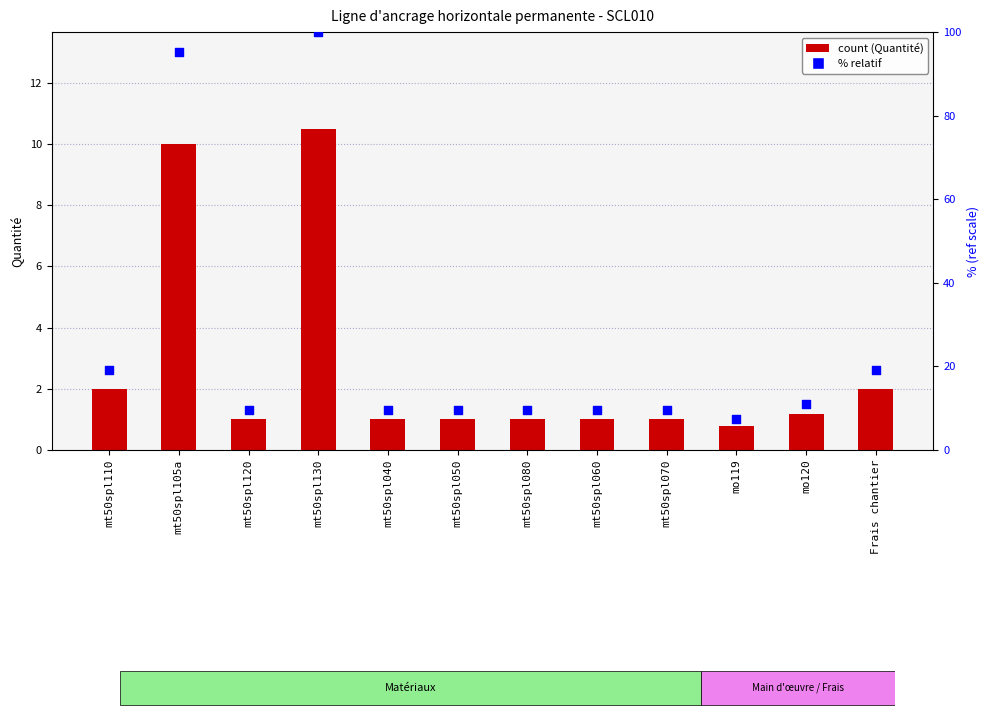

At how many categories does at least one series exceed 77?

2